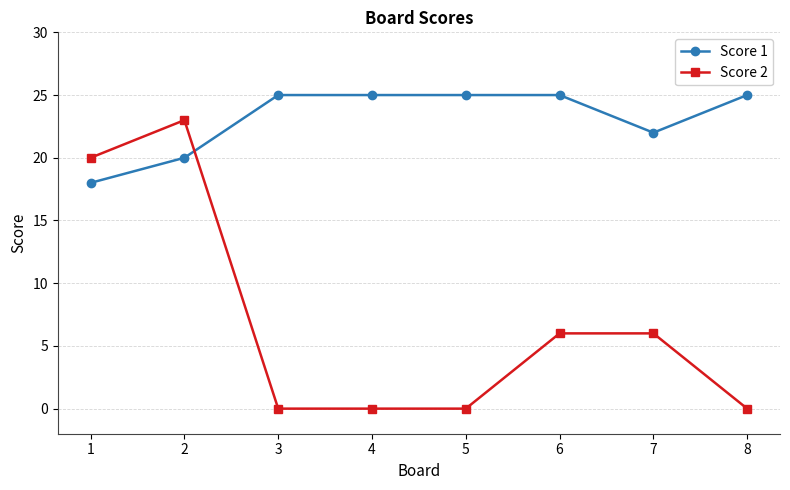

At which category is the sum across all series the highest?

2